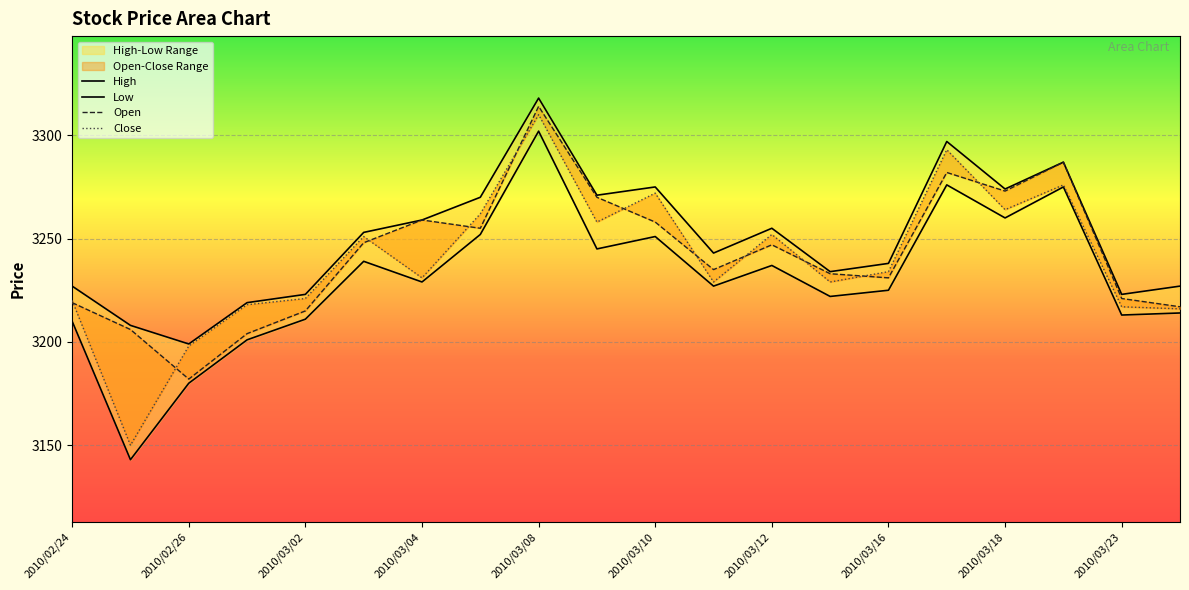

Which series has the largest total across all categories?

High